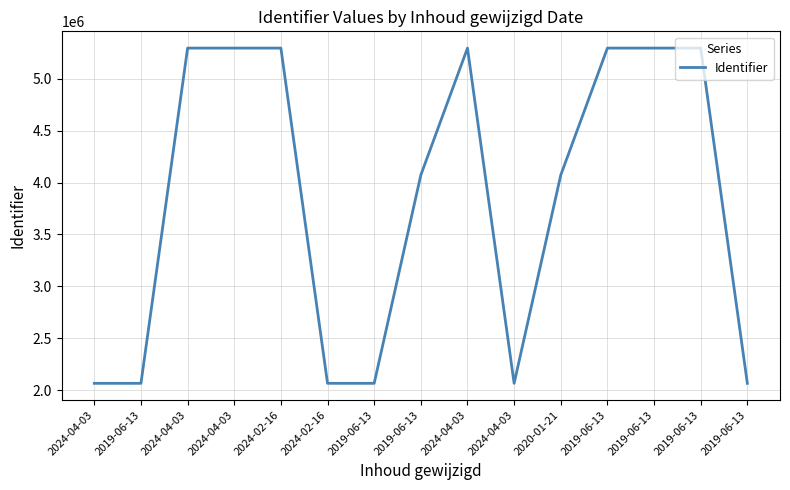

Reading left to right, extract all data points from this chart.

2065517	2065518	5295224	5295226	5295227	2065525	2065527	4071943	5295235	2065538	4071962	5295237	5295240	5295242	2065532